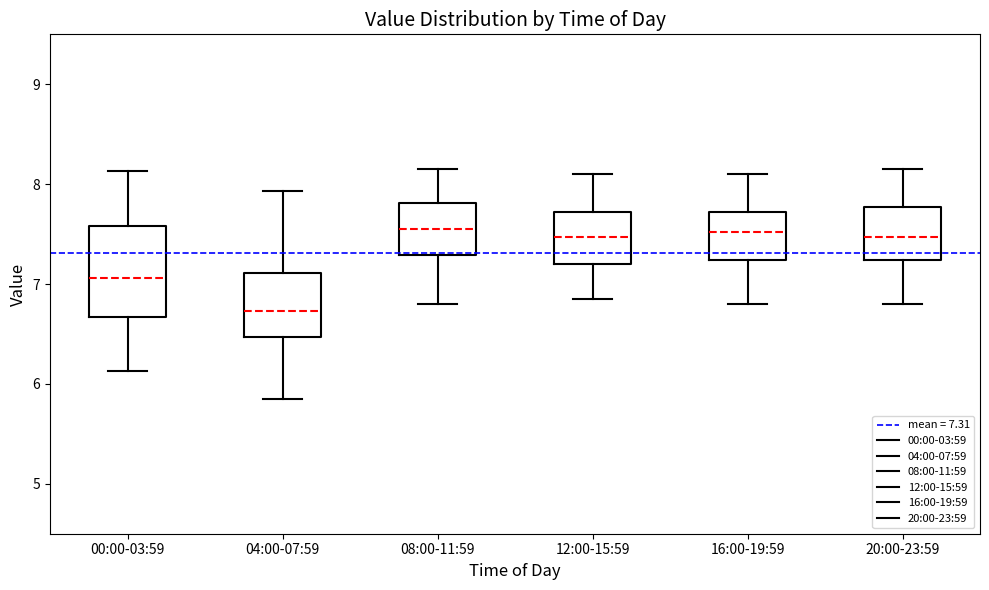

Comparing the boxes themselves (not the whiskers), which one is the tallest?

00:00-03:59